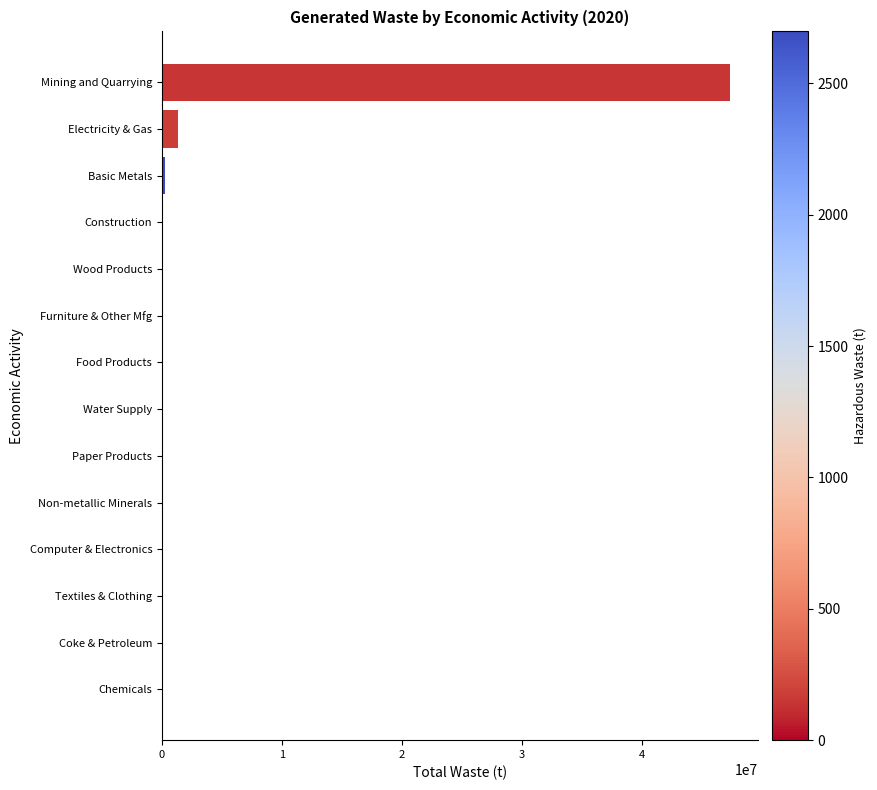

What is the change in value from Electricity & Gas to Mining and Quarrying?

+45948006